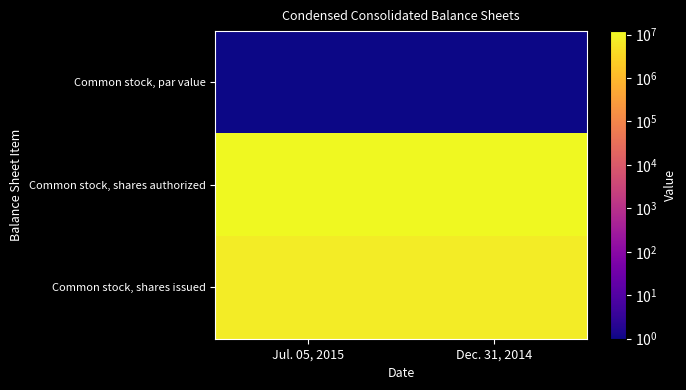

What is the total value across all series at Dec. 31, 2014?

19440519